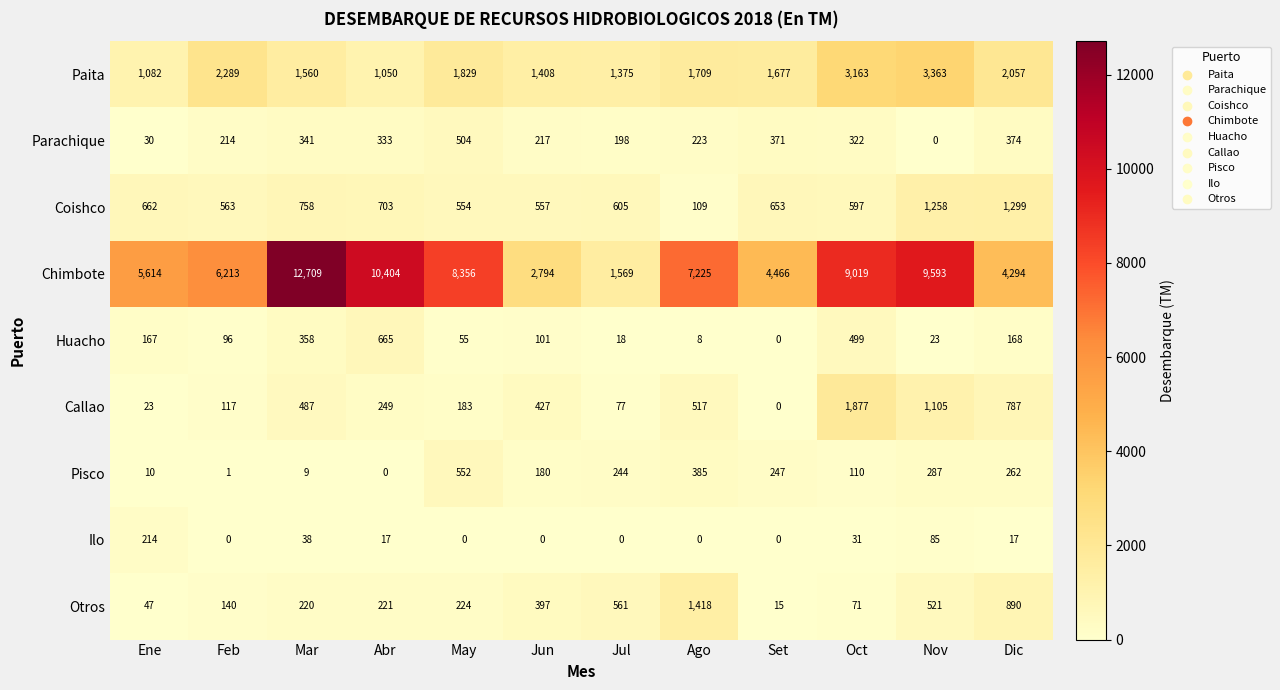

How many distinct data groups are displayed?

9